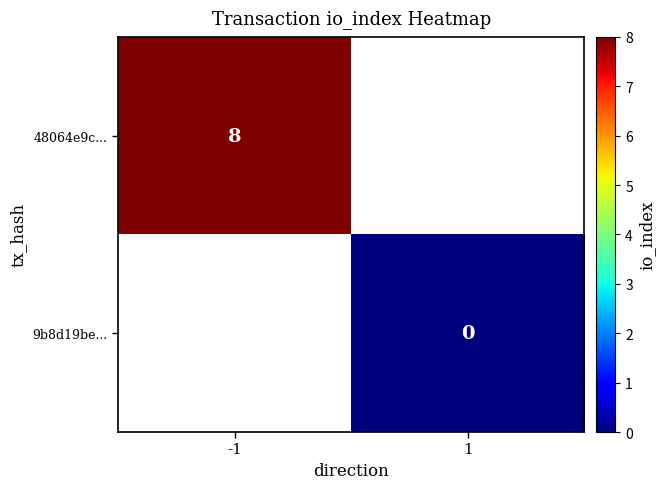

At 1, list the series in order from largest to smallest.

48064e9c..., 9b8d19be...